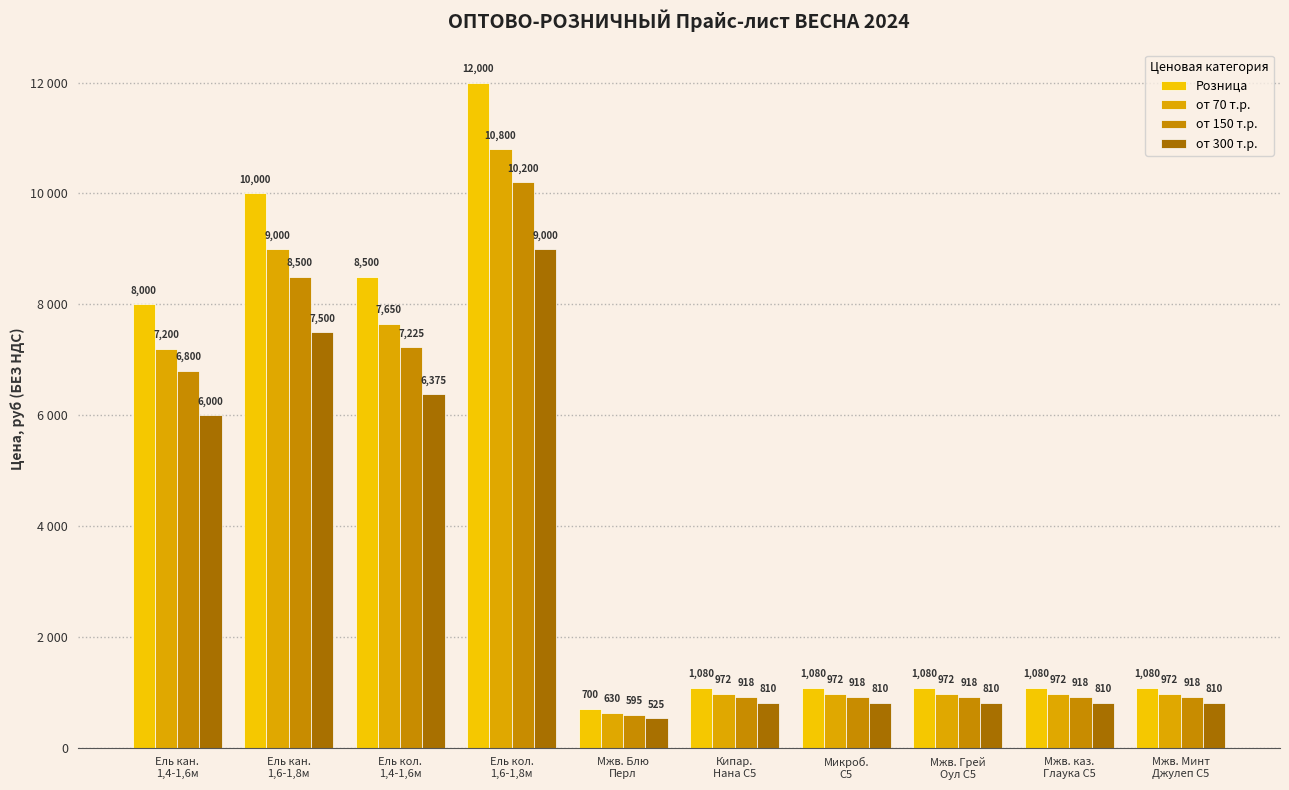

At how many categories does at least one series exceed 3006?

4